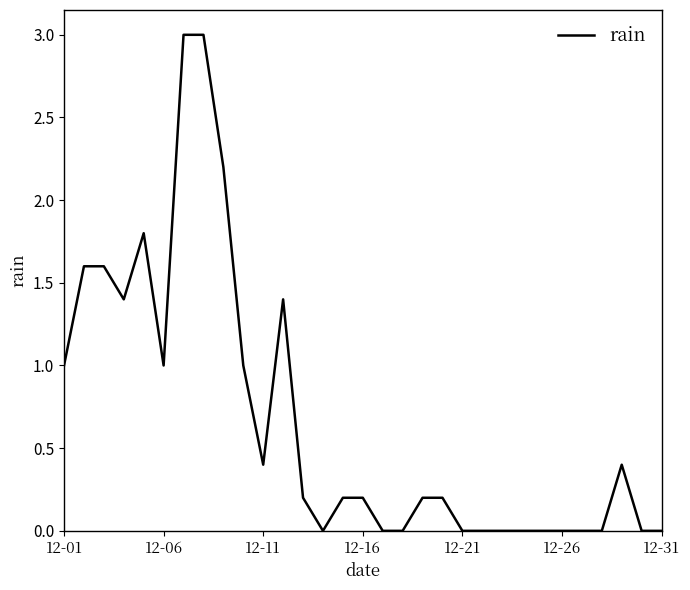

What is the greatest value displayed?

3.0